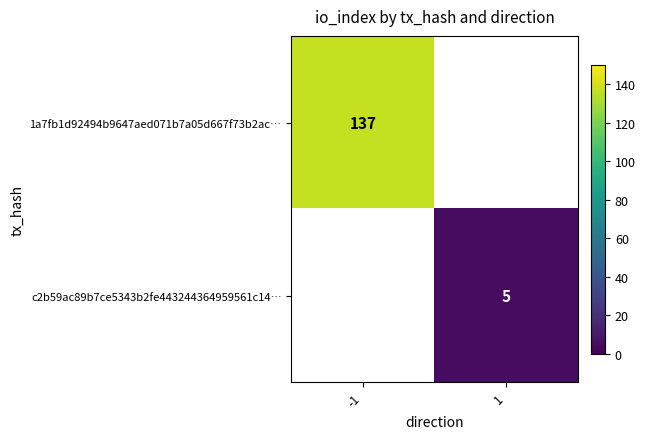

Is it true that c2b59ac89b7ce5343b2fe443244364959561c14… equals 5 at 1?

True